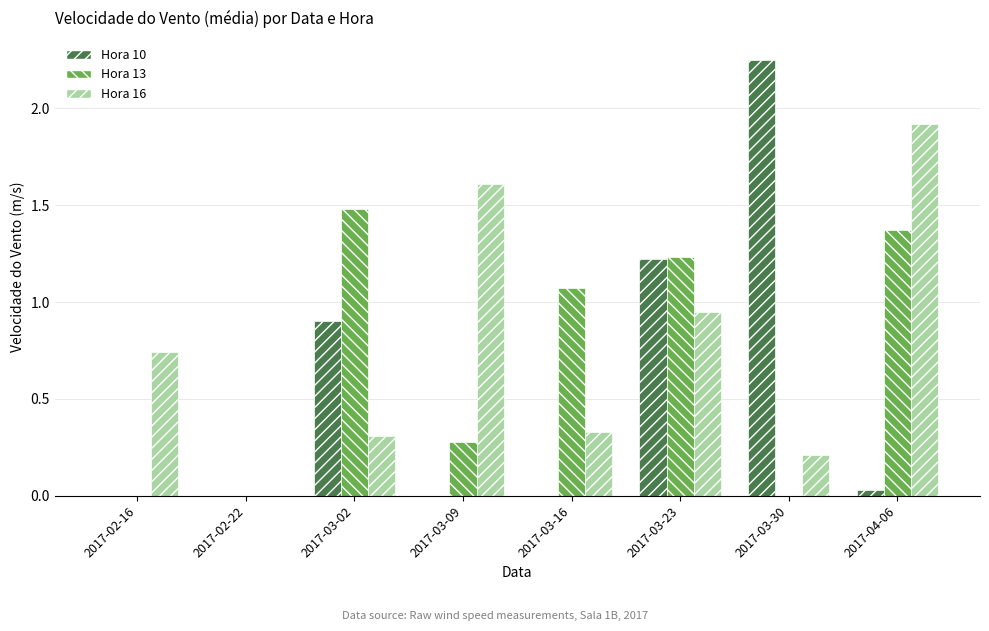

Which series changed the most between 2017-03-02 and 2017-03-23?

Hora 16